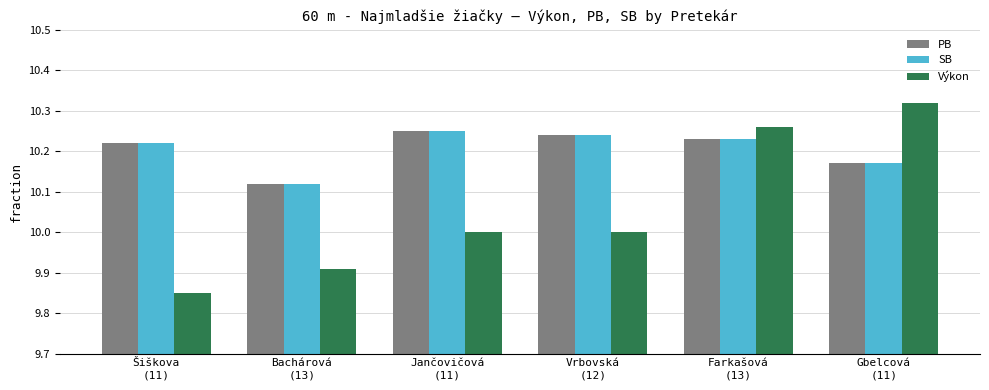

How many bars are there in each group?

3